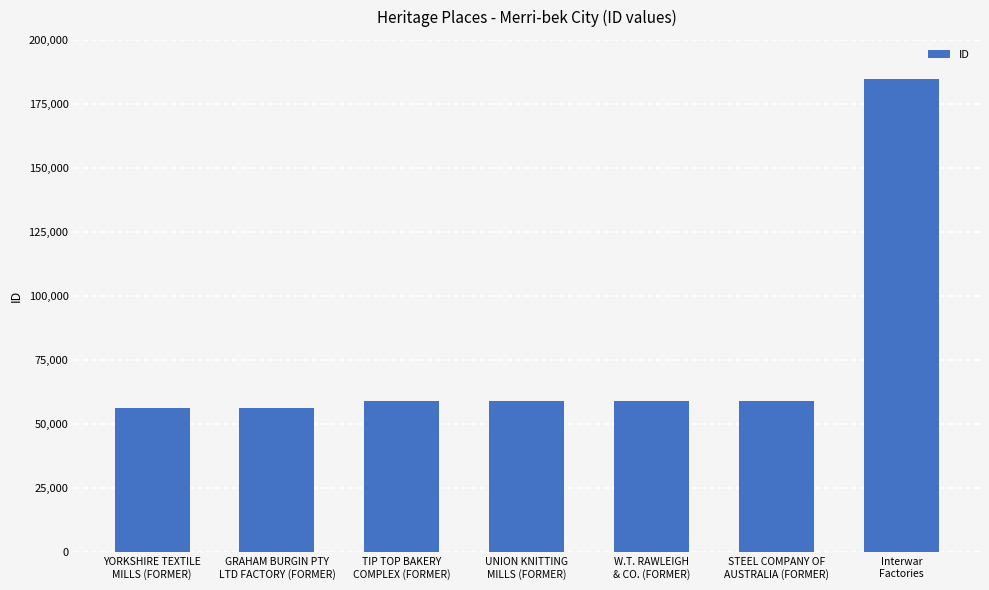

What is the ratio of the value at STEEL COMPANY OF
AUSTRALIA (FORMER) to the value at TIP TOP BAKERY
COMPLEX (FORMER)?

1.0